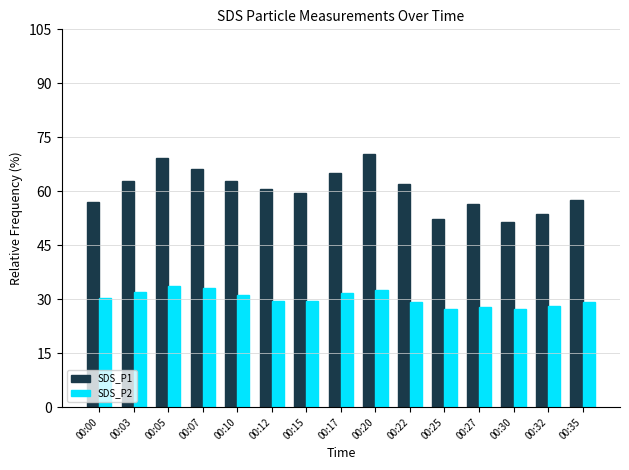

What are all the series names shown in the legend?

SDS_P1, SDS_P2